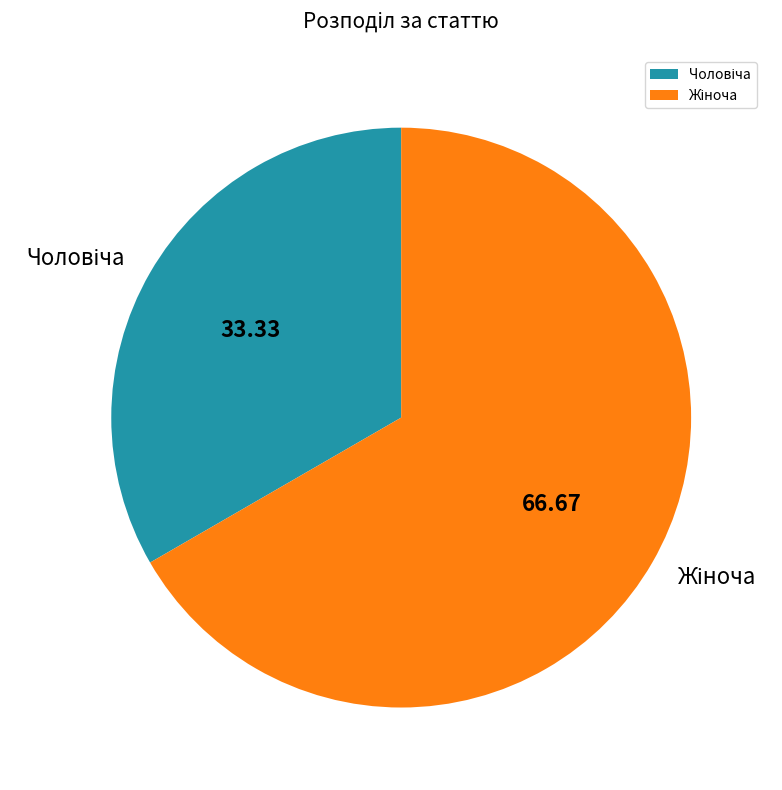

How many slices are in this pie chart?

2